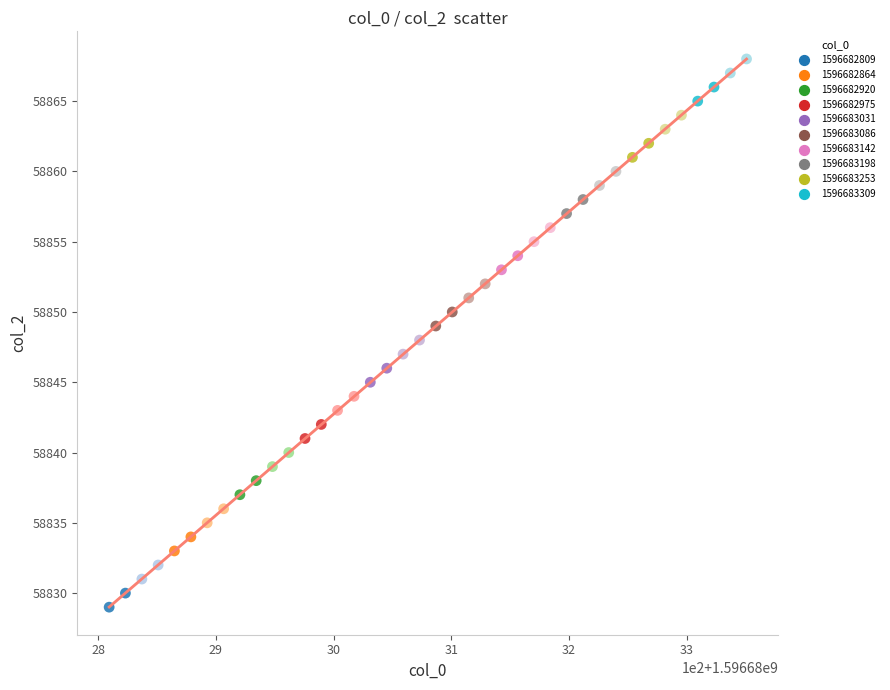

What is the range of Y values (max minus min)?

39